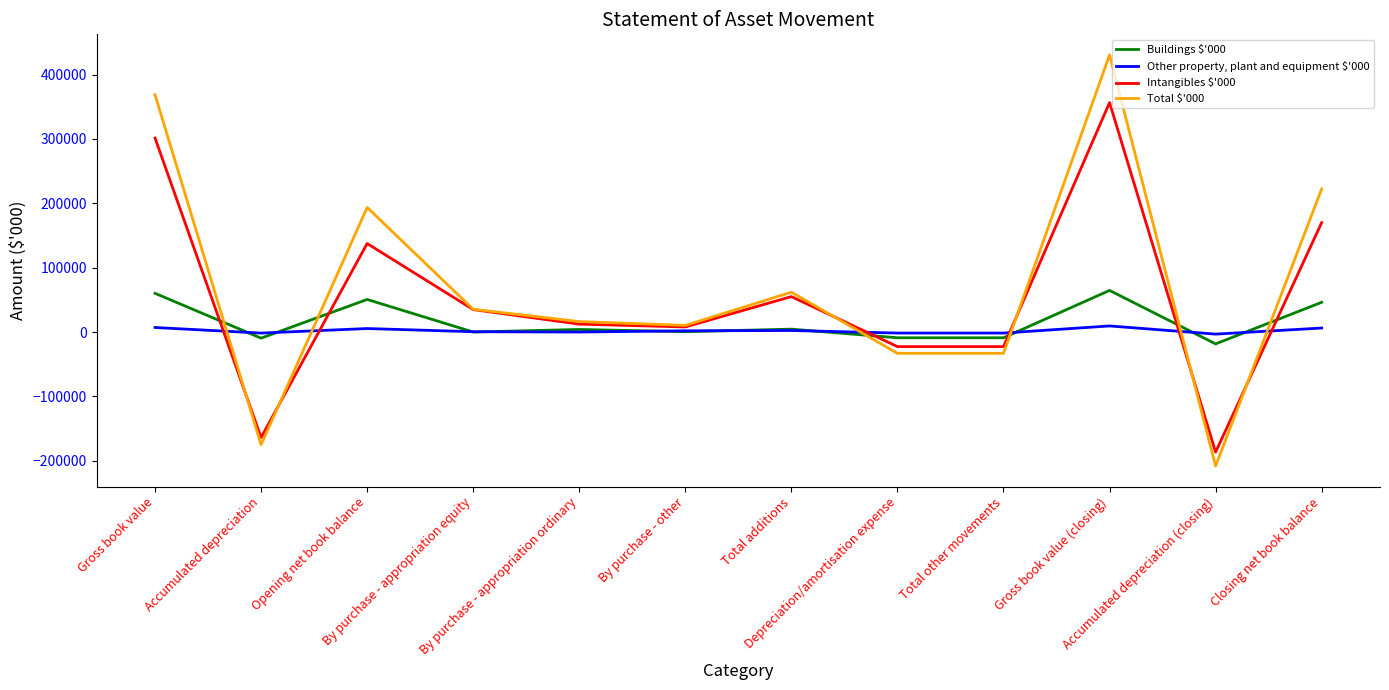

Which series has the widest spread of values?

Total $'000